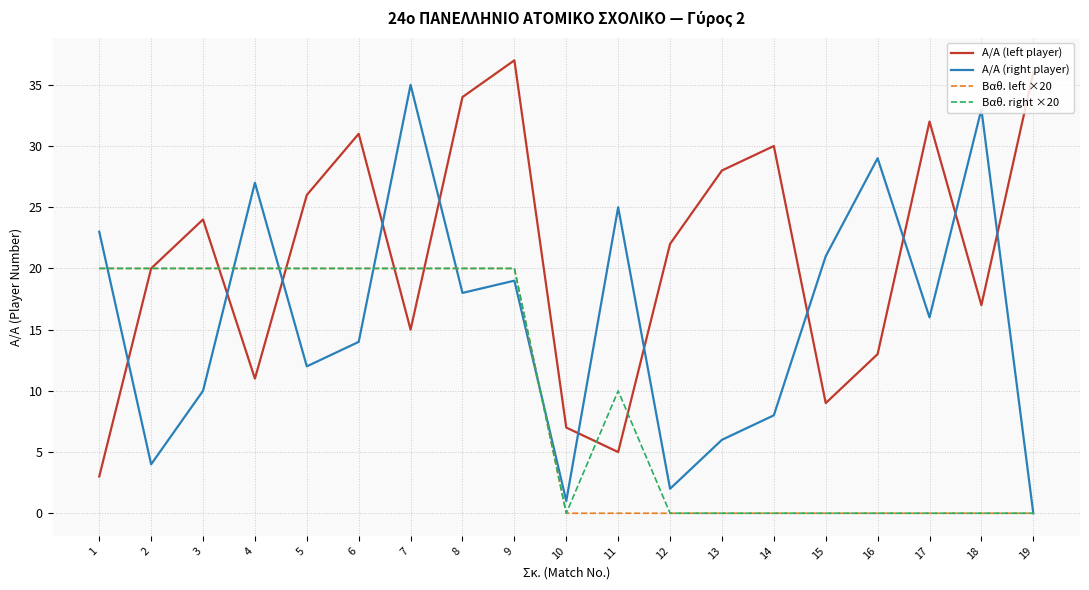

Reading left to right, transcribe all the data shown in this chart.

Α/Α (left player): 1=3	2=20	3=24	4=11	5=26	6=31	7=15	8=34	9=37	10=7	11=5	12=22	13=28	14=30	15=9	16=13	17=32	18=17	19=36
Α/Α (right player): 1=23	2=4	3=10	4=27	5=12	6=14	7=35	8=18	9=19	10=1	11=25	12=2	13=6	14=8	15=21	16=29	17=16	18=33	19=0
Βαθ. left ×20: 1=20	2=20	3=20	4=20	5=20	6=20	7=20	8=20	9=20	10=0	11=0	12=0	13=0	14=0	15=0	16=0	17=0	18=0	19=0
Βαθ. right ×20: 1=20	2=20	3=20	4=20	5=20	6=20	7=20	8=20	9=20	10=0	11=10	12=0	13=0	14=0	15=0	16=0	17=0	18=0	19=0